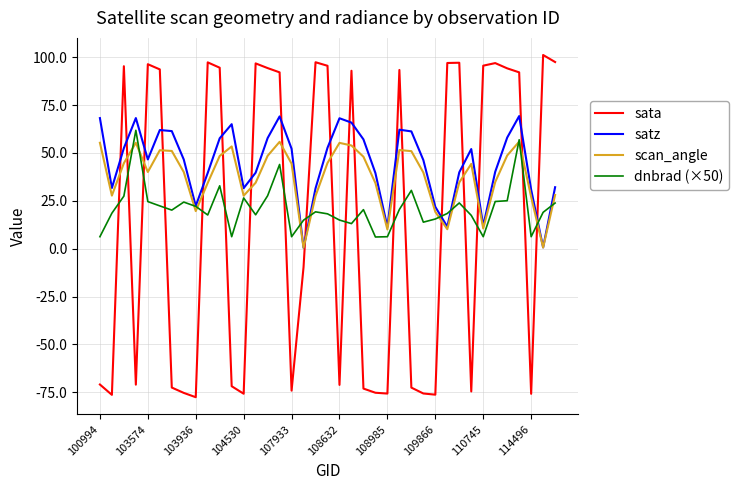

How many times do satz and sata cross each other?

19